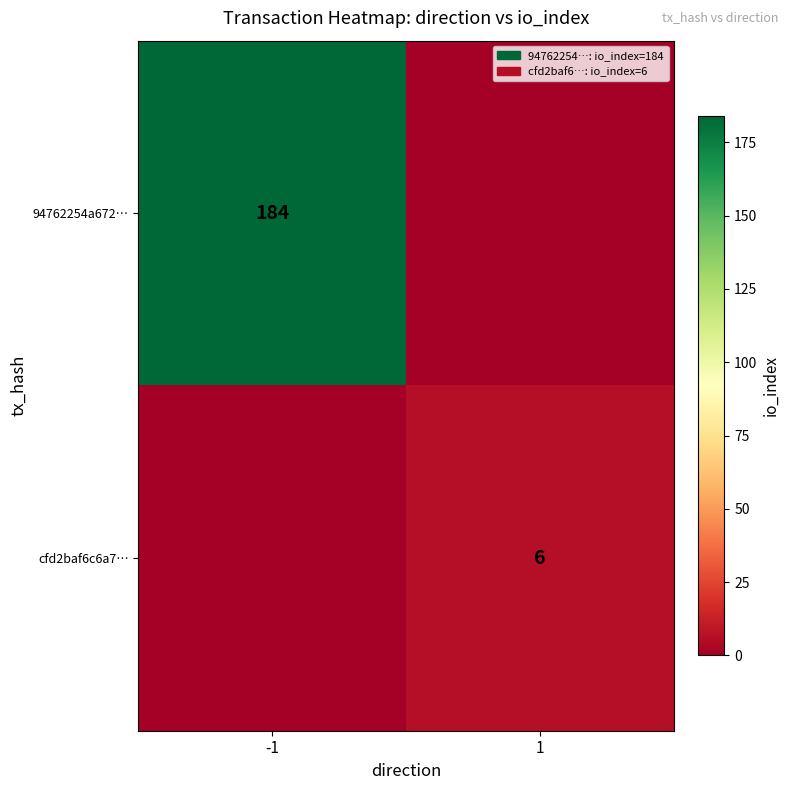

Is it true that cfd2baf6c6a7… equals 6 at 1?

True